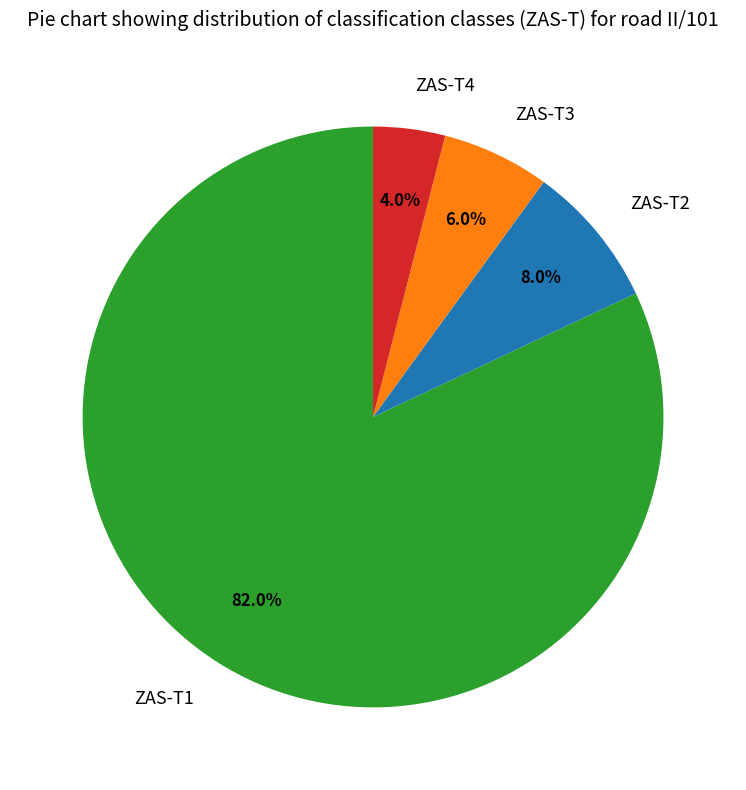

How many segments does this pie chart have?

4